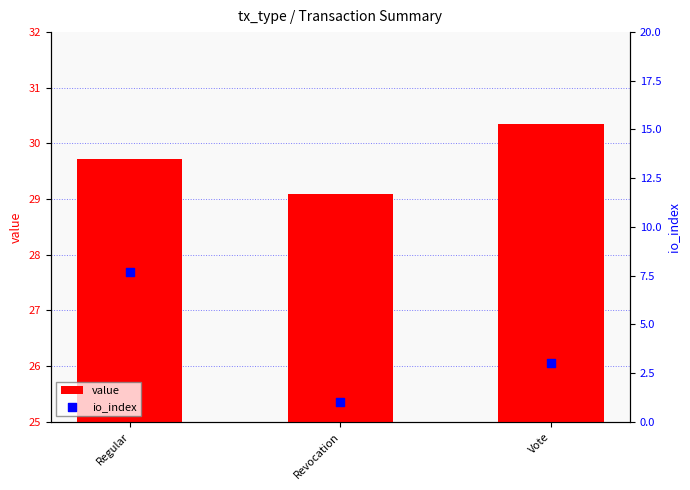

Which series contains the lowest Y value?

io_index